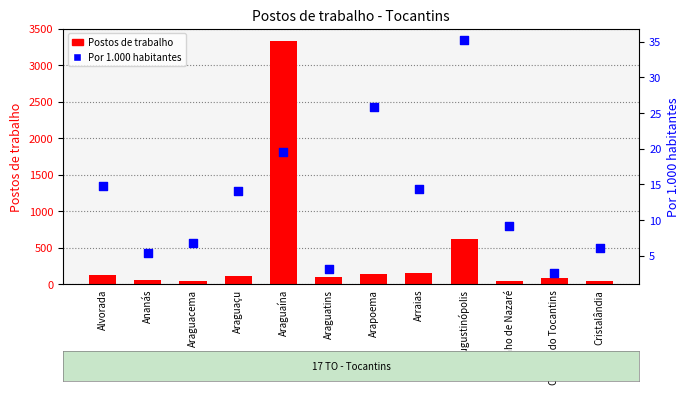

Which series reaches the minimum Y coordinate?

Por 1.000 habitantes